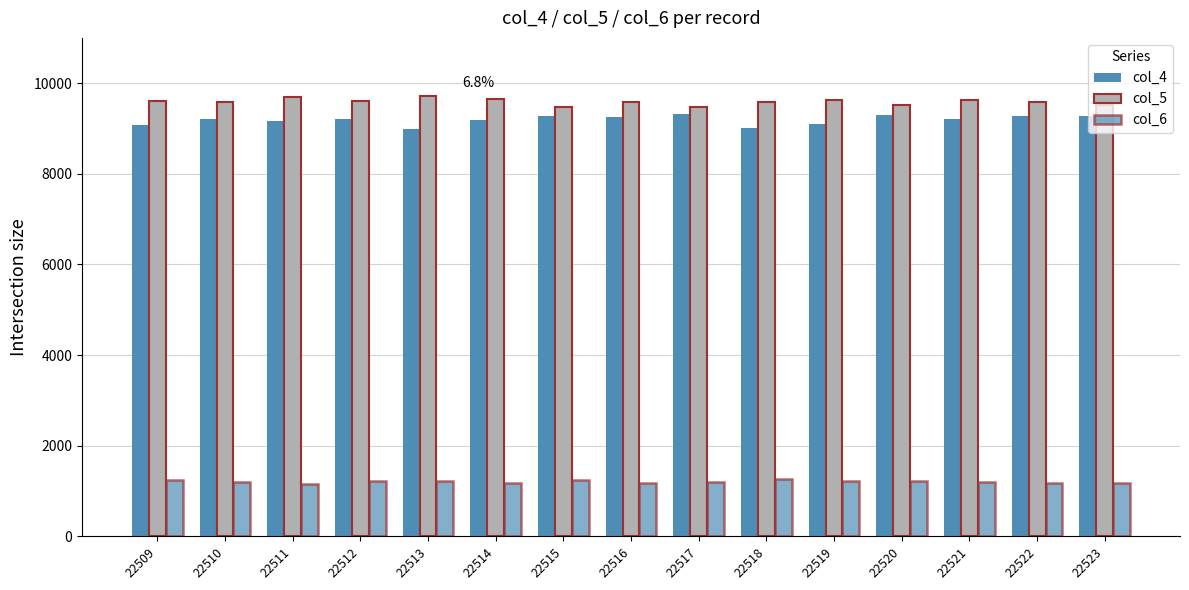

True or false: col_4 has a value of 9017 at 22518.

True